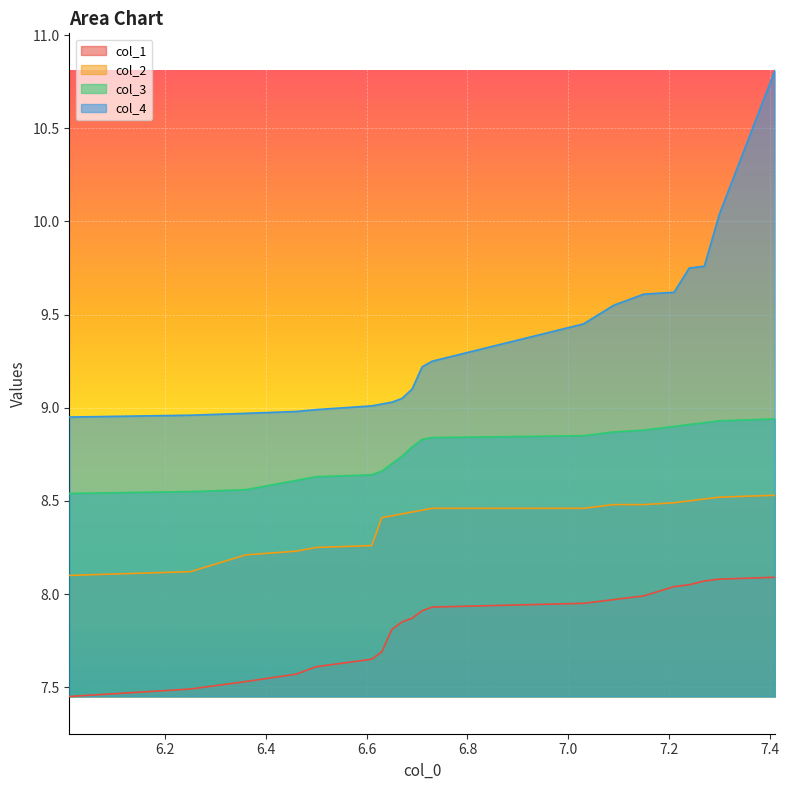

True or false: col_4 and col_2 intersect in this chart.

False